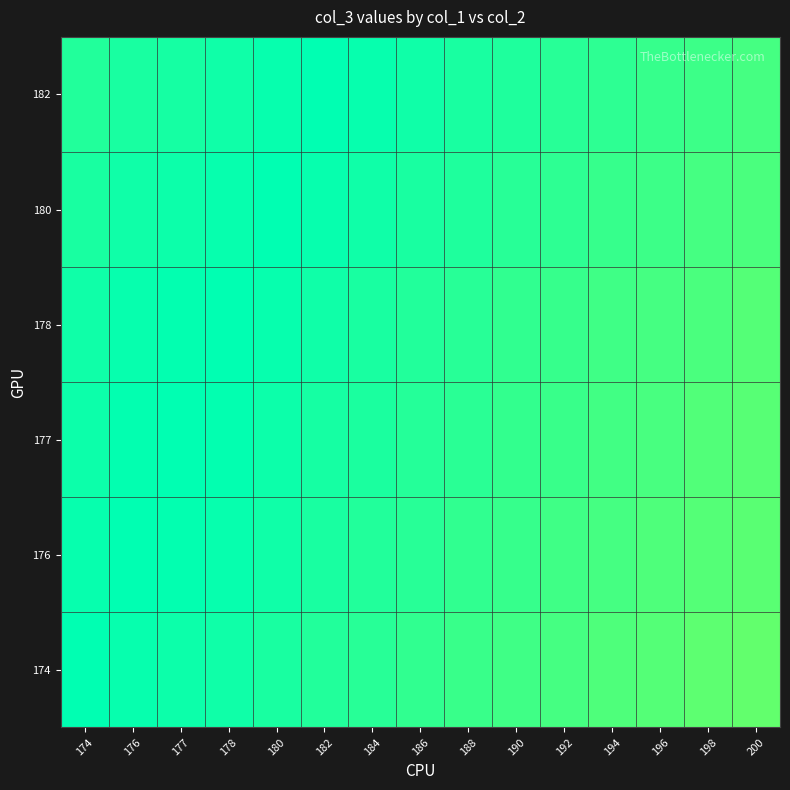

What is the total value across all series at 176?

591.7